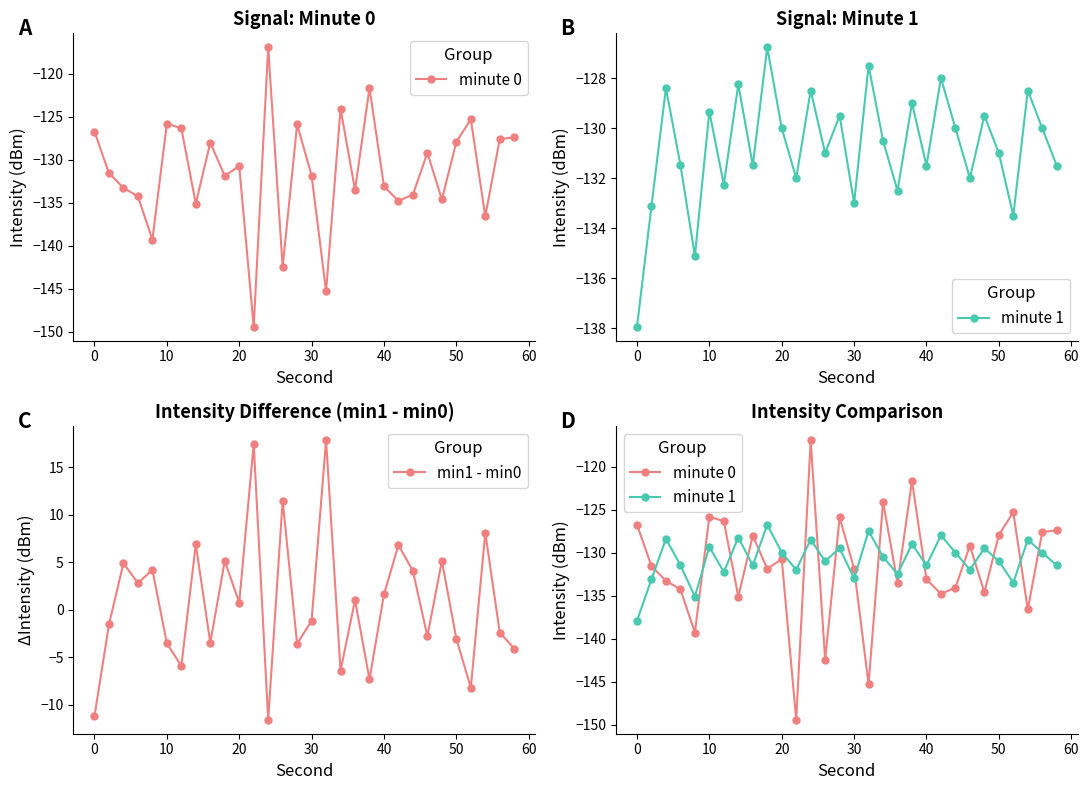

In minute 1, how many points are lower than both neighbors (excluding endpoints)?

10